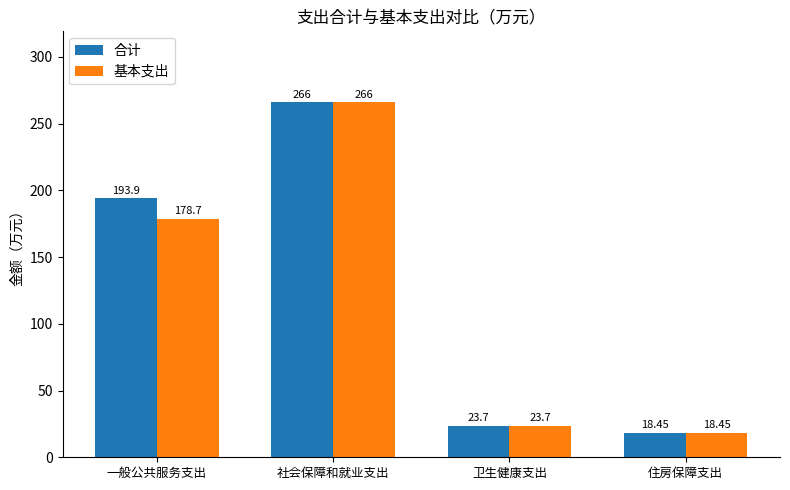

What is the label of the 1st bar from the left?

一般公共服务支出